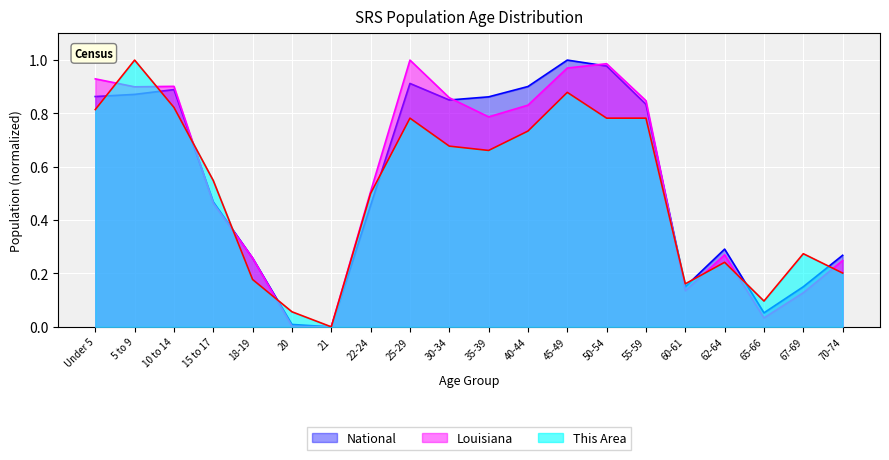

What is the difference between the highest and lowest values at Under 5?

0.1